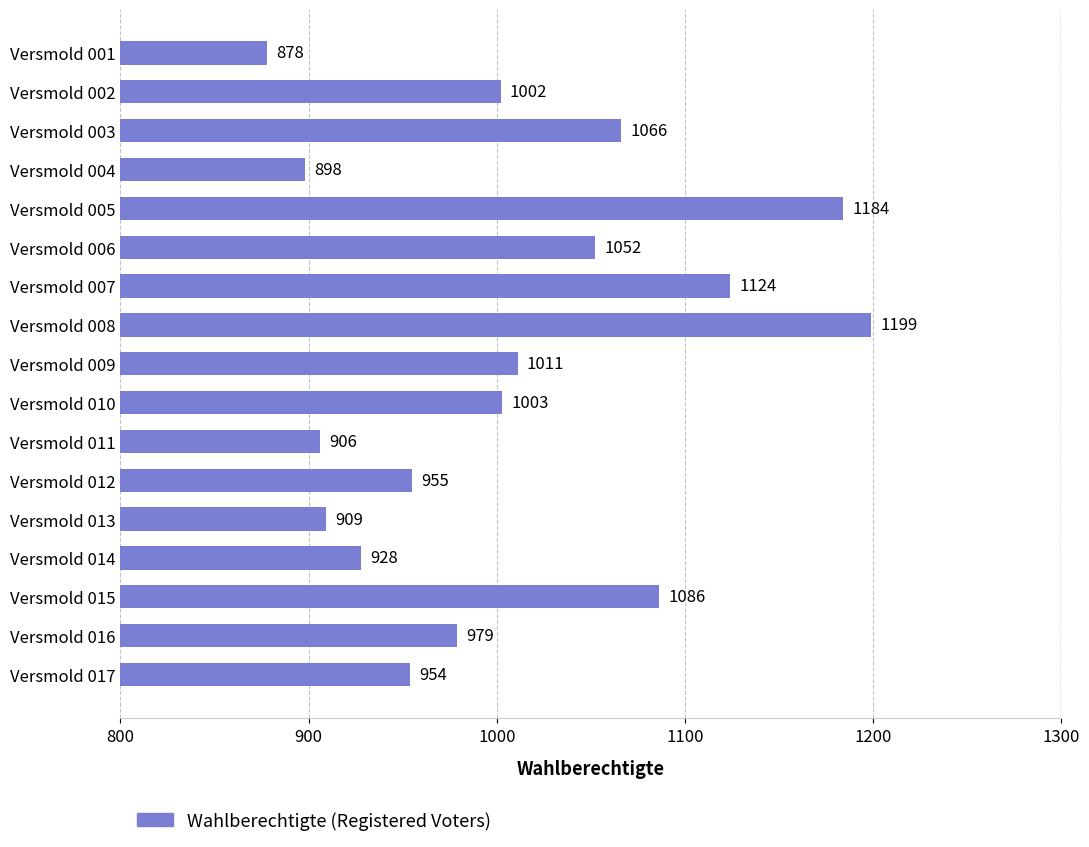

The value at Versmold 010 is 1571. True or false?

False